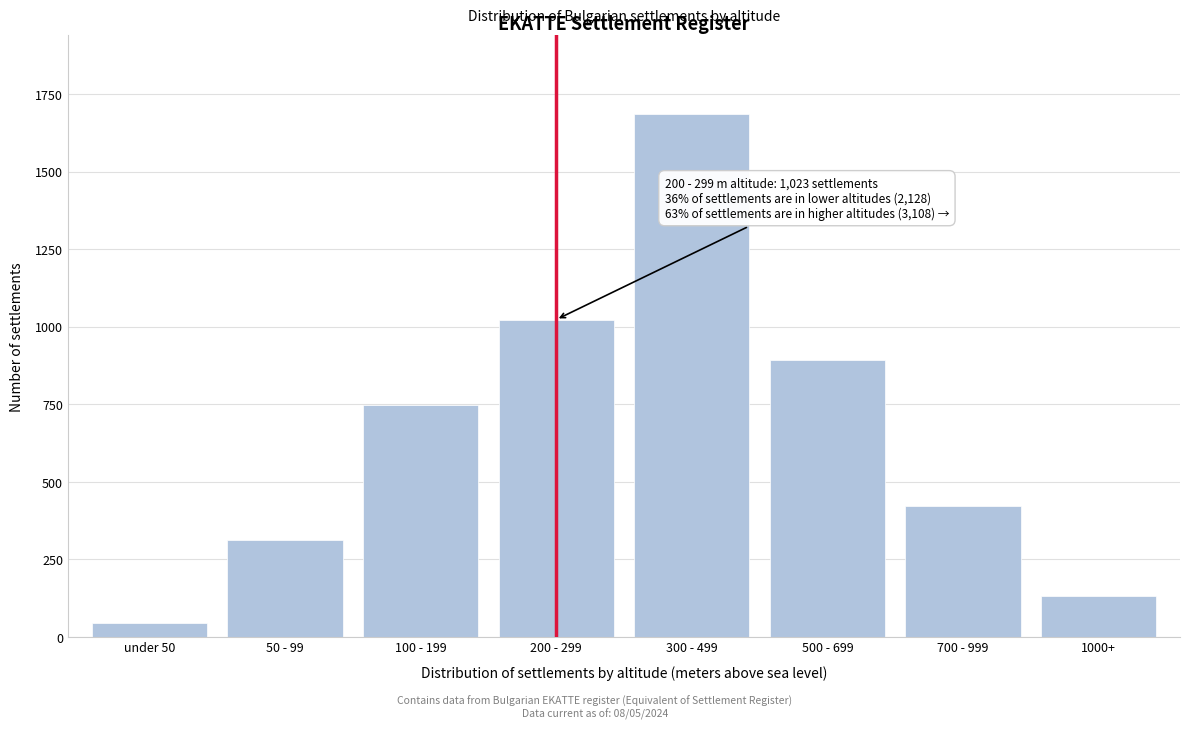

Reading left to right, transcribe all the data shown in this chart.

under 50=45	50 - 99=312	100 - 199=748	200 - 299=1023	300 - 499=1687	500 - 699=892	700 - 999=421	1000+=131